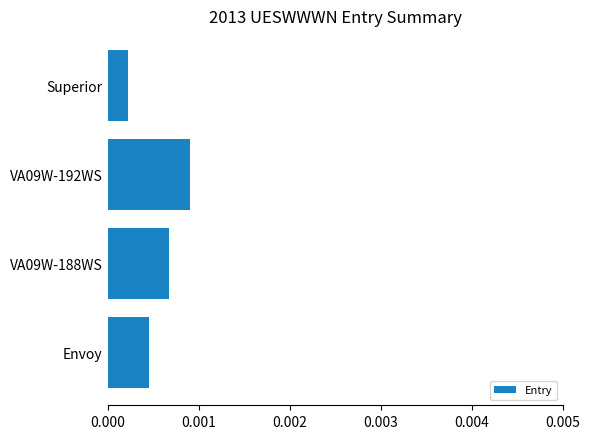

List the labels in order of value, largest first.

VA09W-192WS, VA09W-188WS, Envoy, Superior